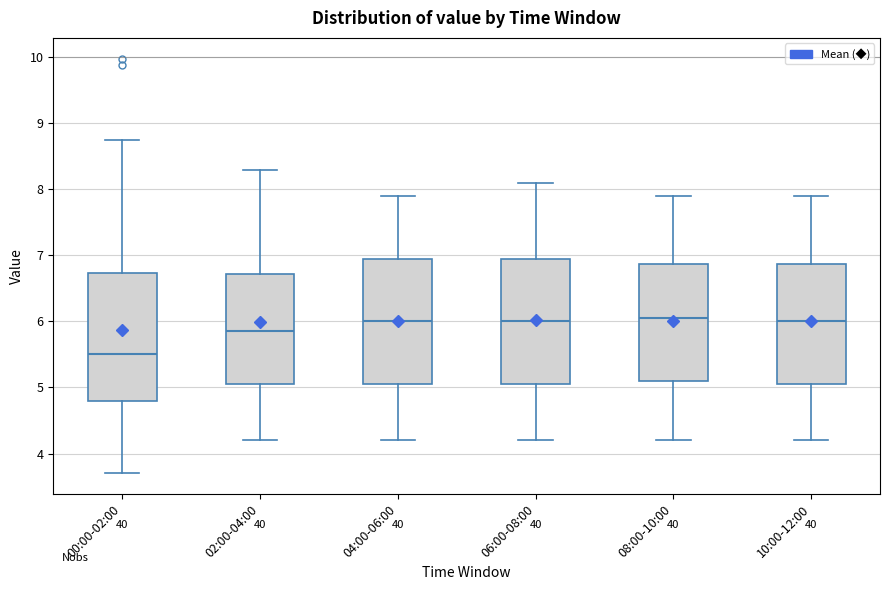

Which box's median line is the lowest?

00:00-02:00